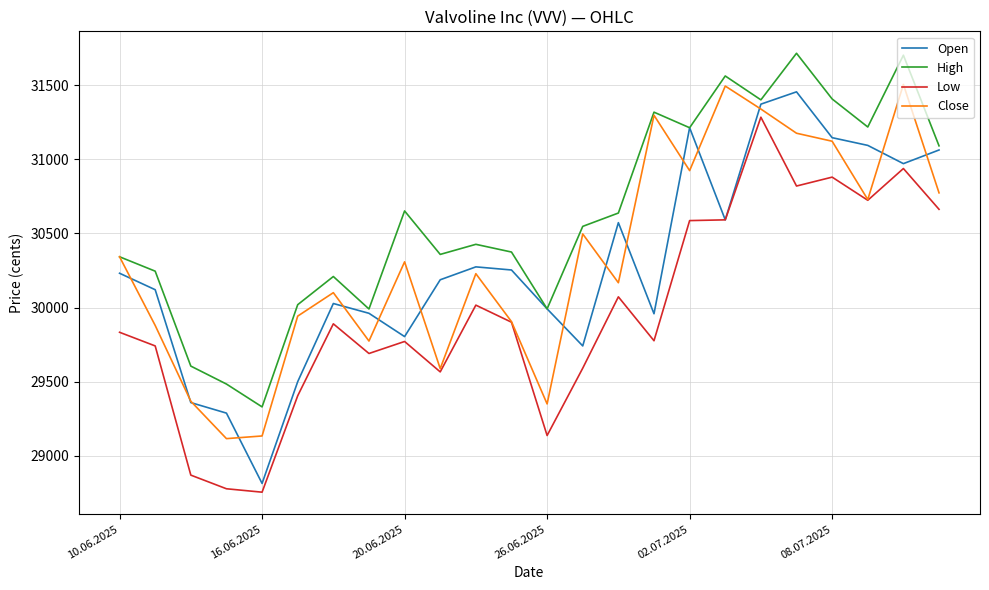

Which series has the largest total across all categories?

High